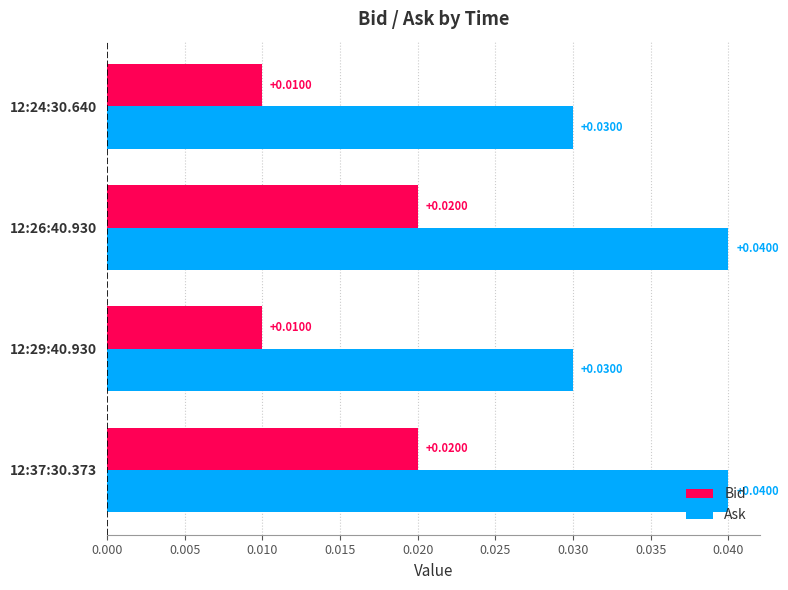

Which series has the largest range (max minus min)?

Ask